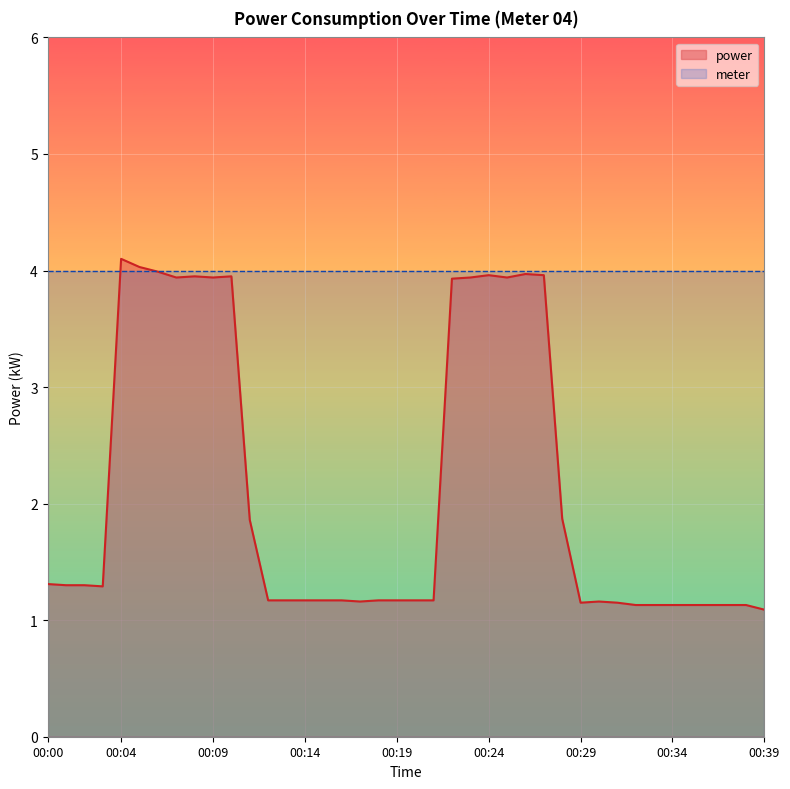

What is the minimum value shown in the chart?

1.1